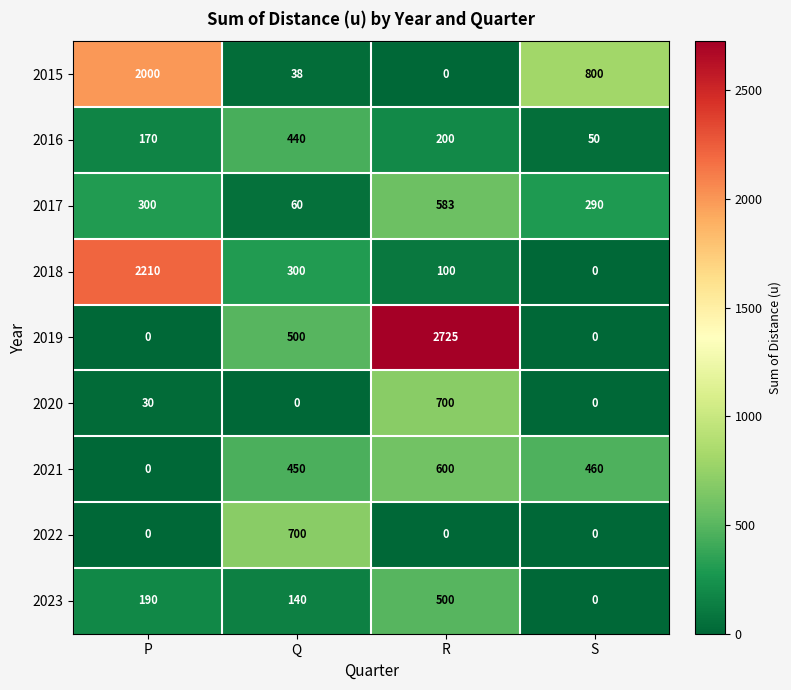

At which category is the sum across all series the highest?

R